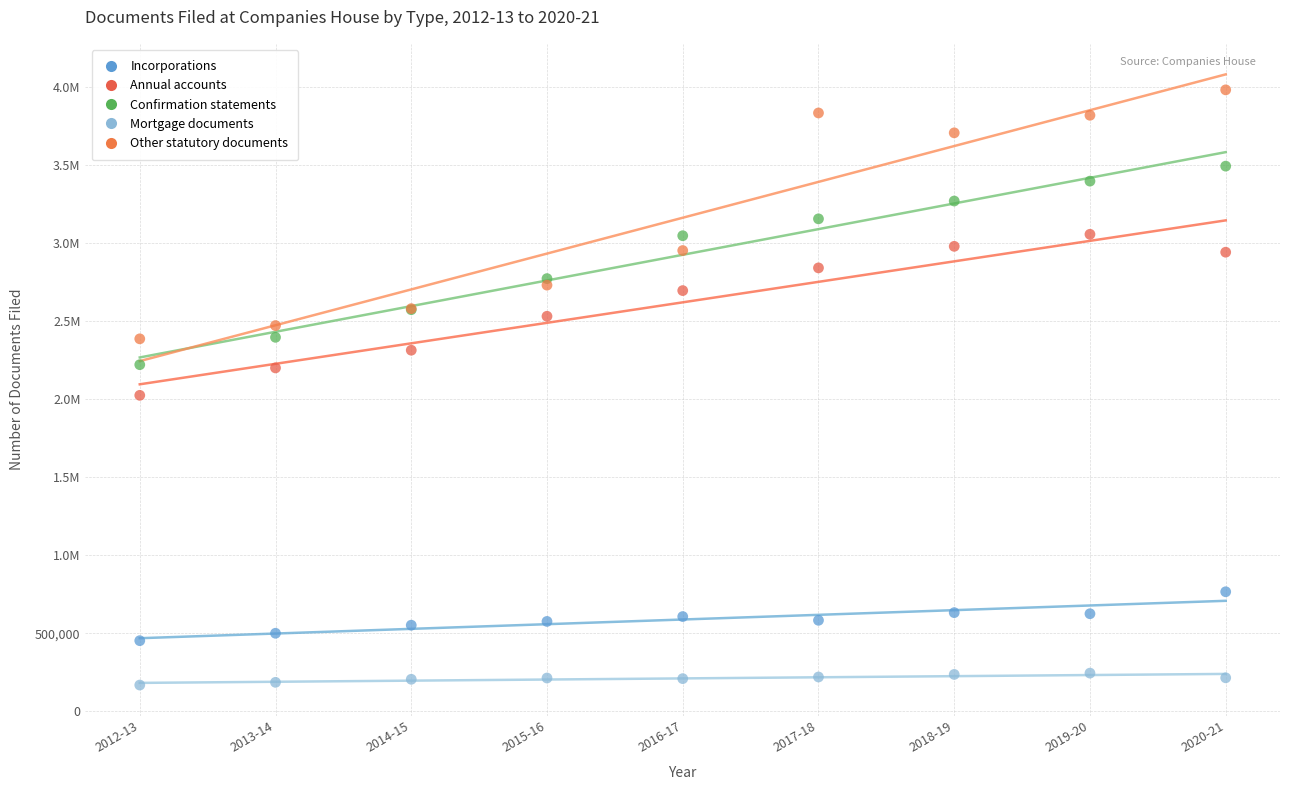

What are all the series names shown in the legend?

Incorporations, Annual accounts, Confirmation statements, Mortgage documents, Other statutory documents